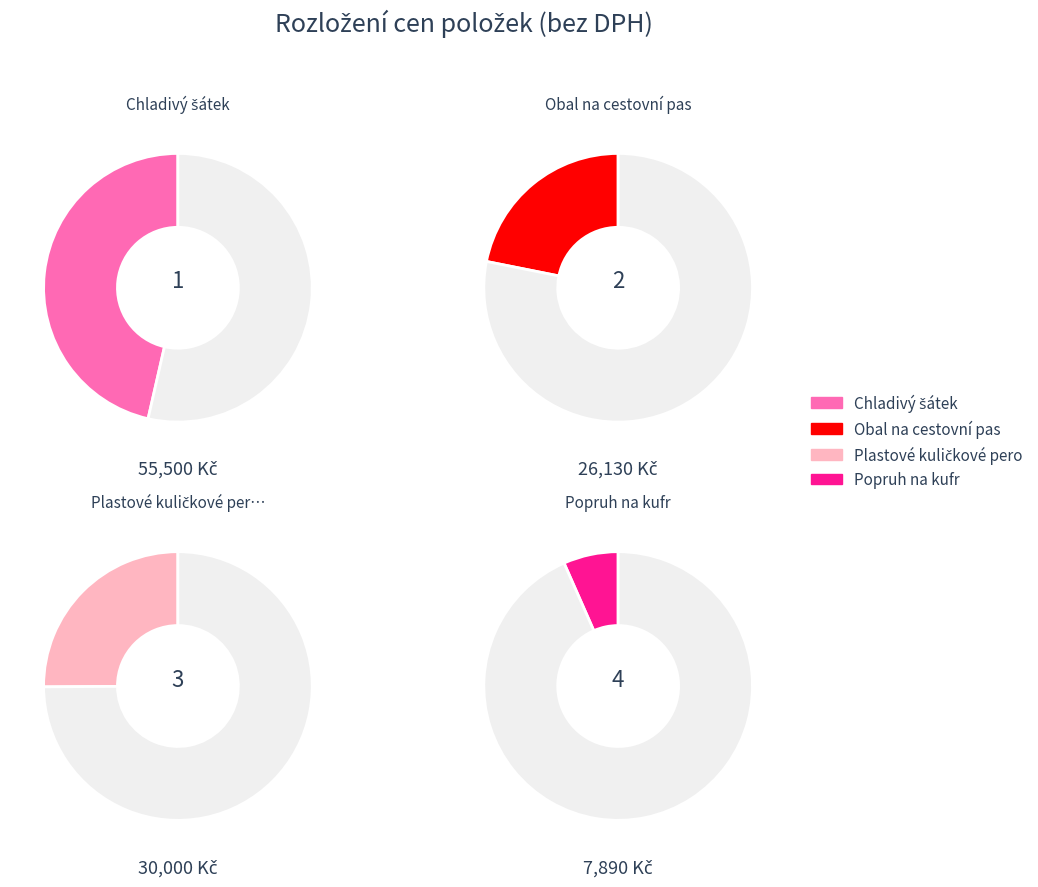

Which slice is the smallest?

Popruh na kufr